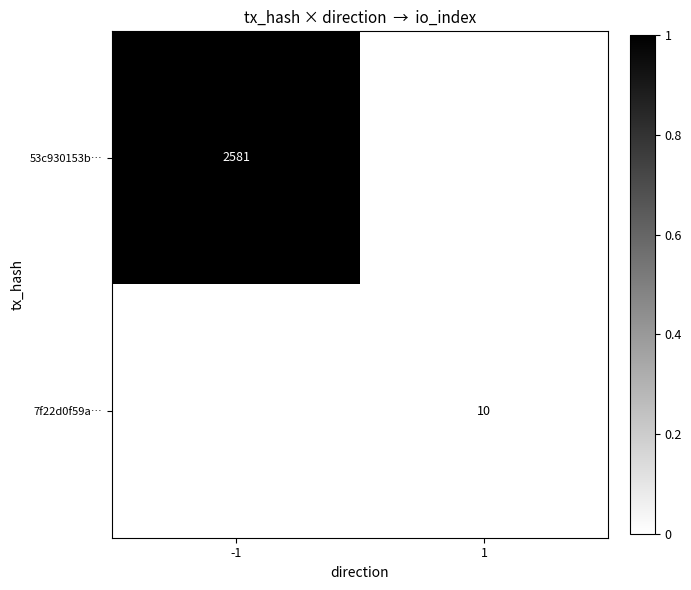

Is it true that 53c930153b… equals 921 at -1?

False